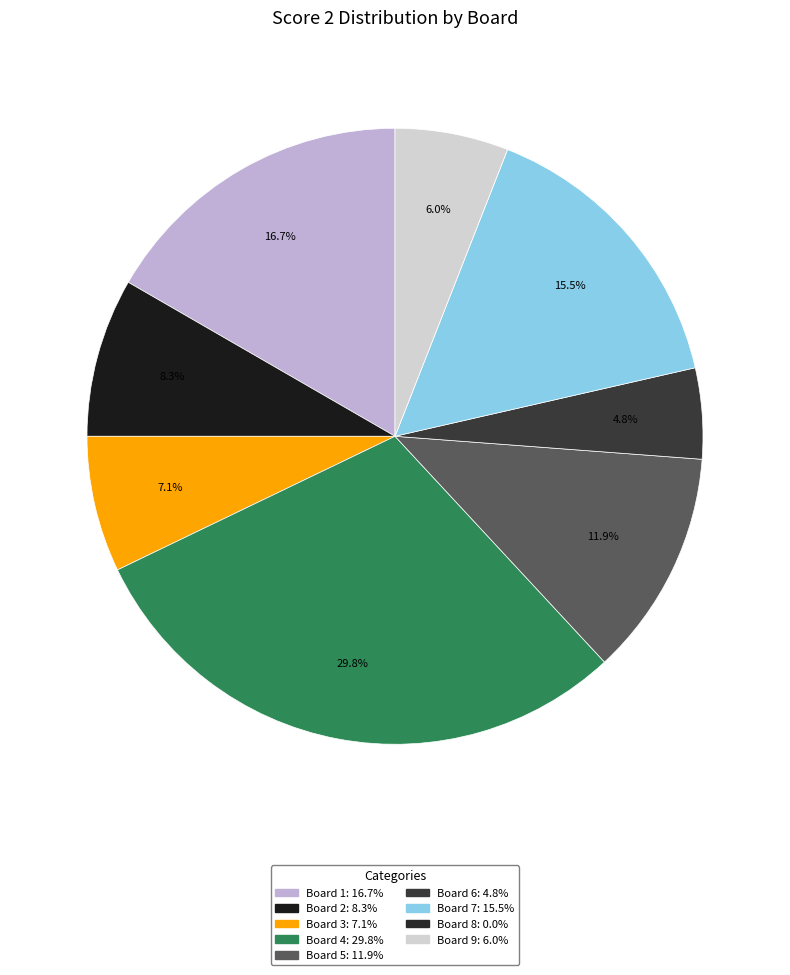

Combined, do Board 7 and Board 2 account for over 50%?

No